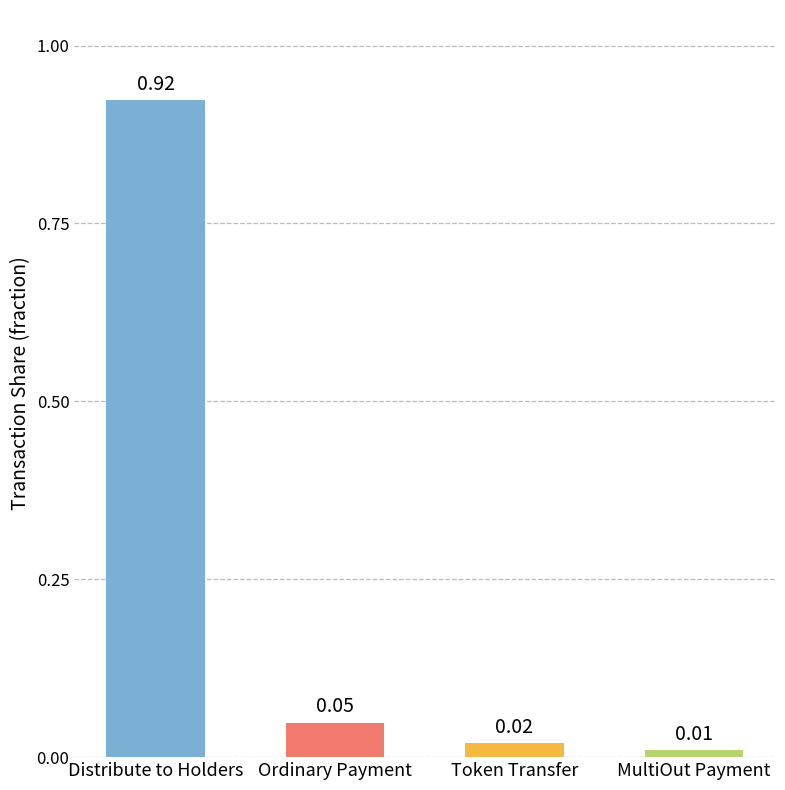

How many bars are there in total?

4